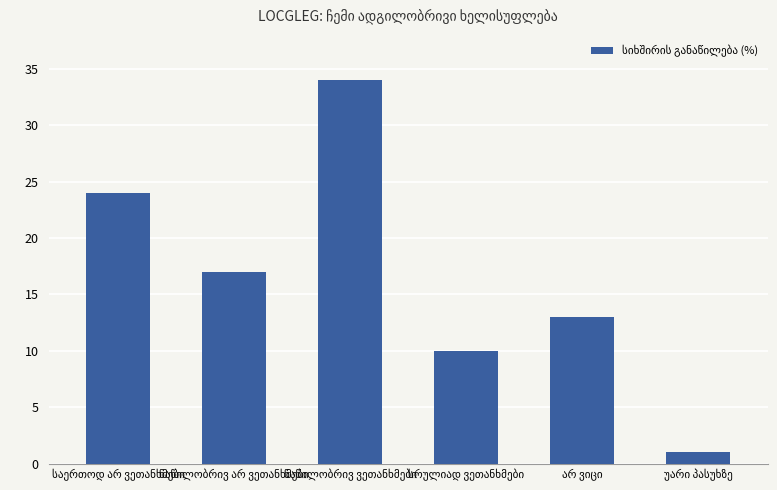

How many data points are less than 17?

3